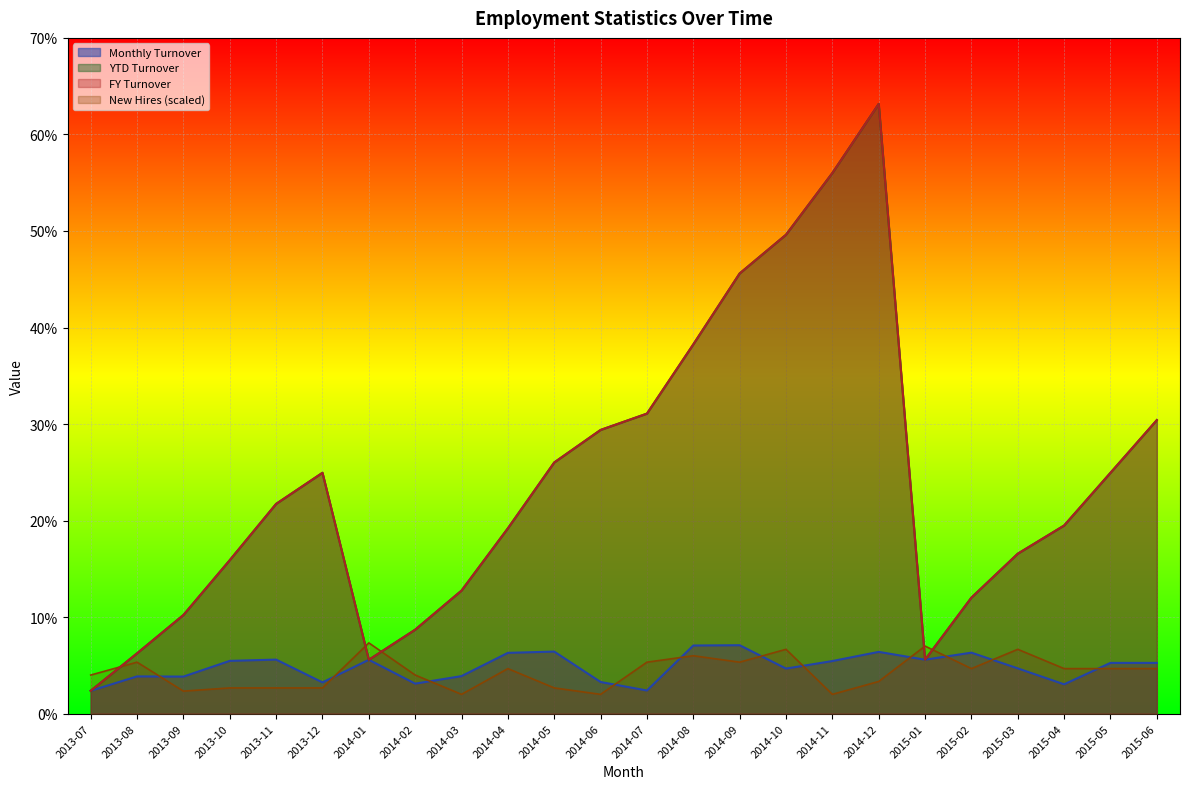

Where is the first local minimum for New Hires?

2013-09